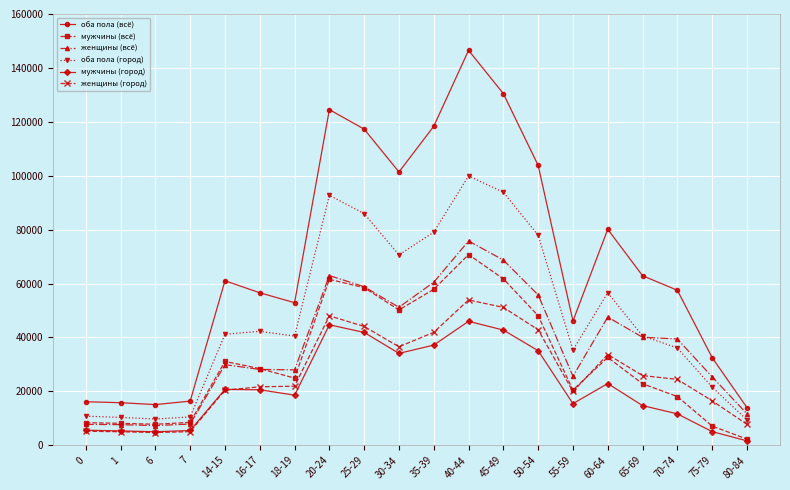

True or false: оба пола (город) and оба пола (всё) cross at least once.

False